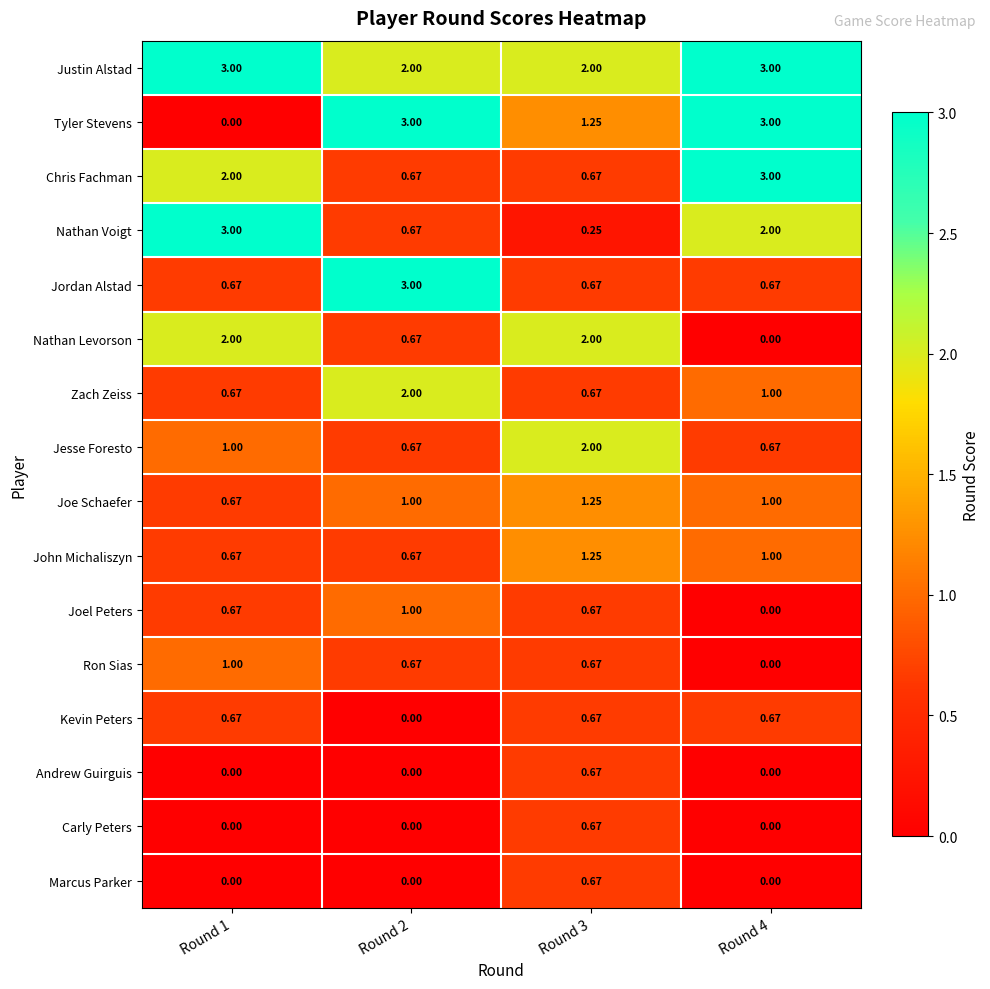

How many series are shown in this chart?

16